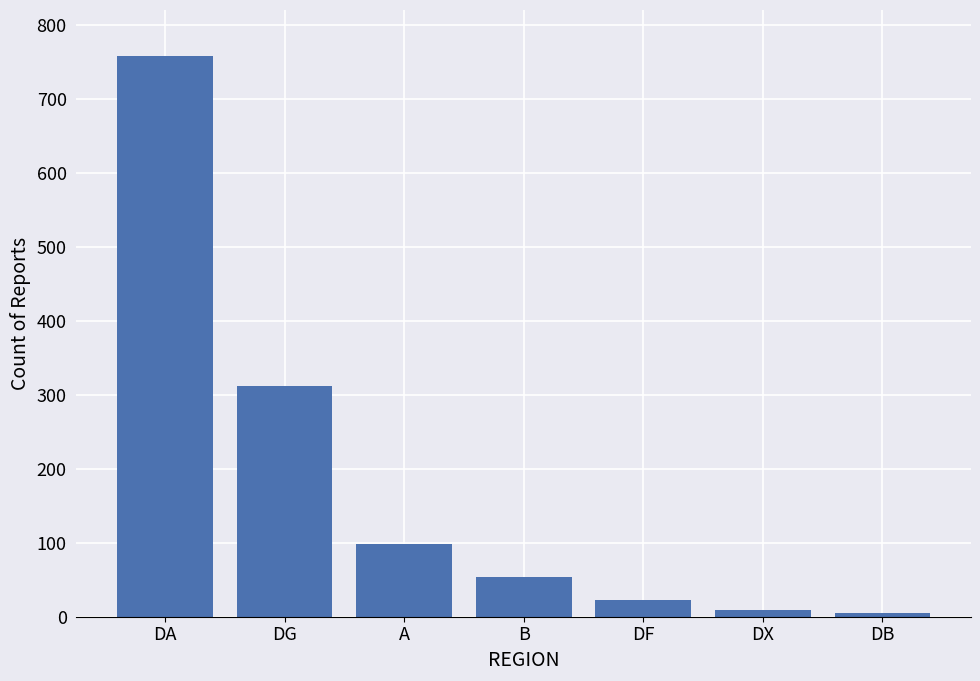

Where is the data nearest to the value 381?

DG